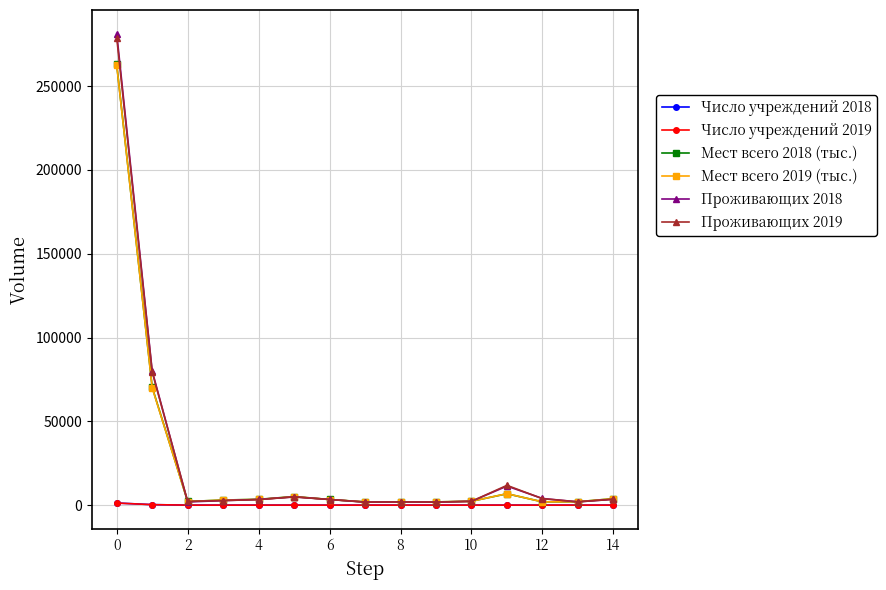

True or false: Проживающих 2018 has more than 1 points higher than both neighbors.

True